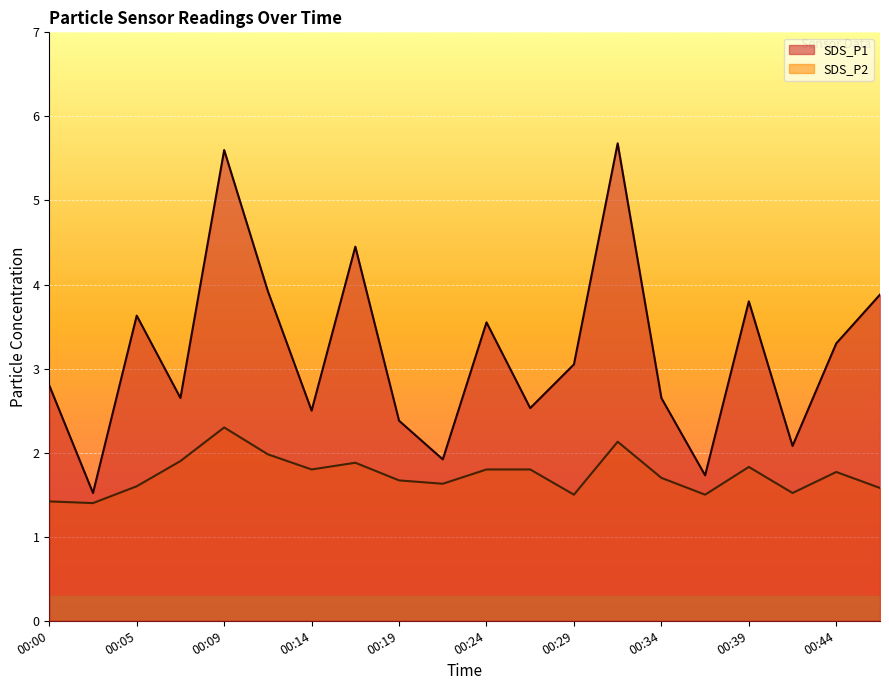

What is the value of the SDS_P1 point at the 8th from the left?

4.5